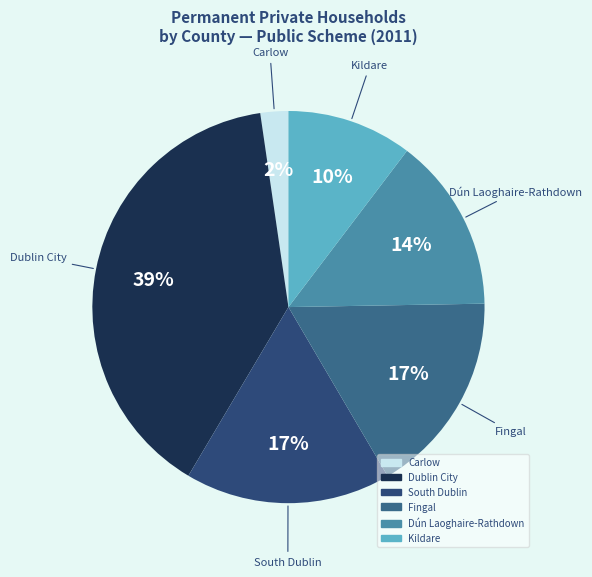

What percentage is the South Dublin slice, to the nearest percent?

17%